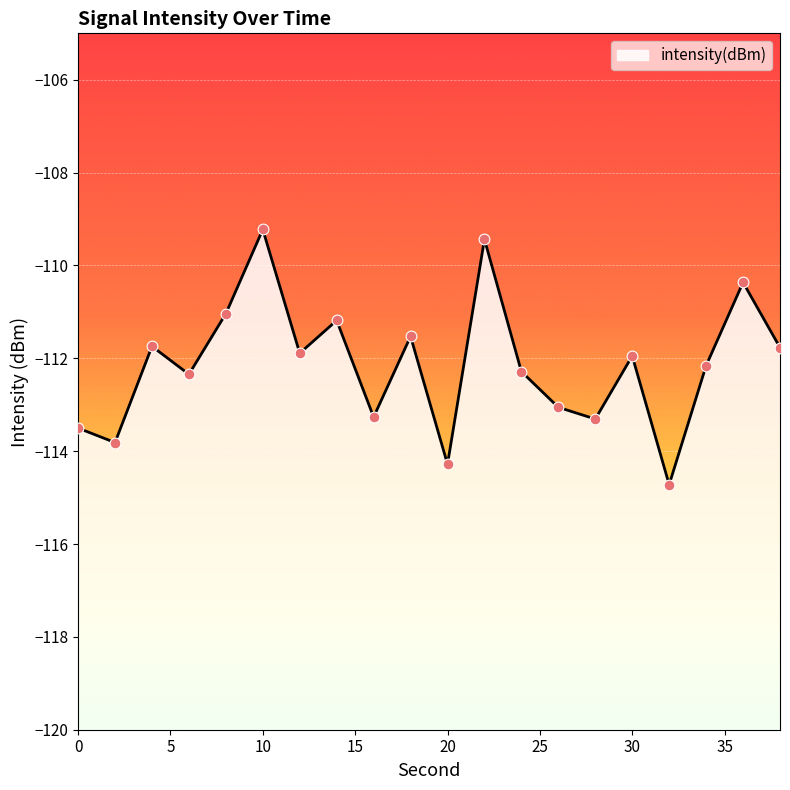

What is the change in value from 4 to 22?

+2.3